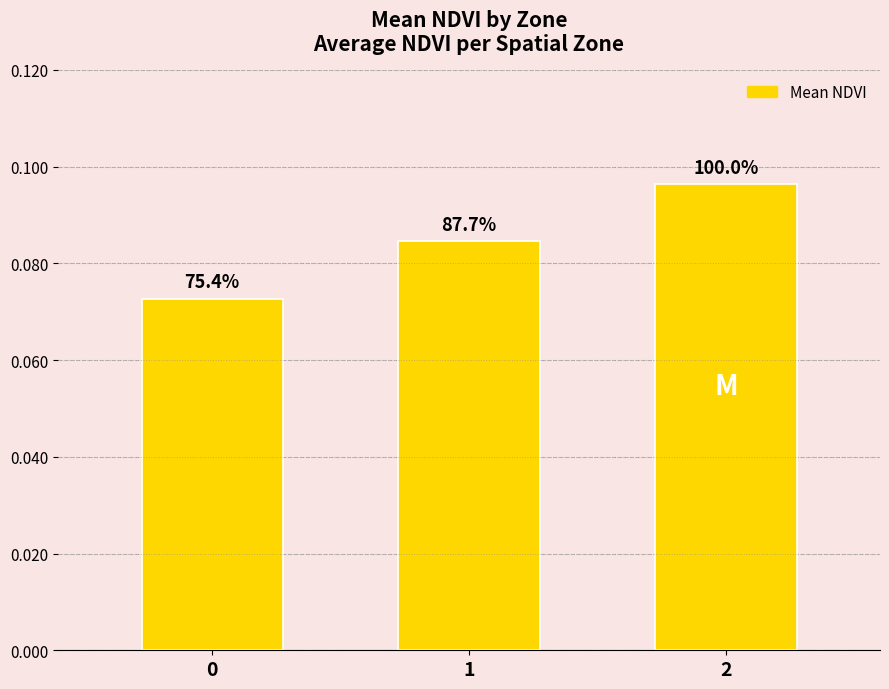

Reading left to right, what are all the values shown in this chart?

0=0.1	1=0.1	2=0.1